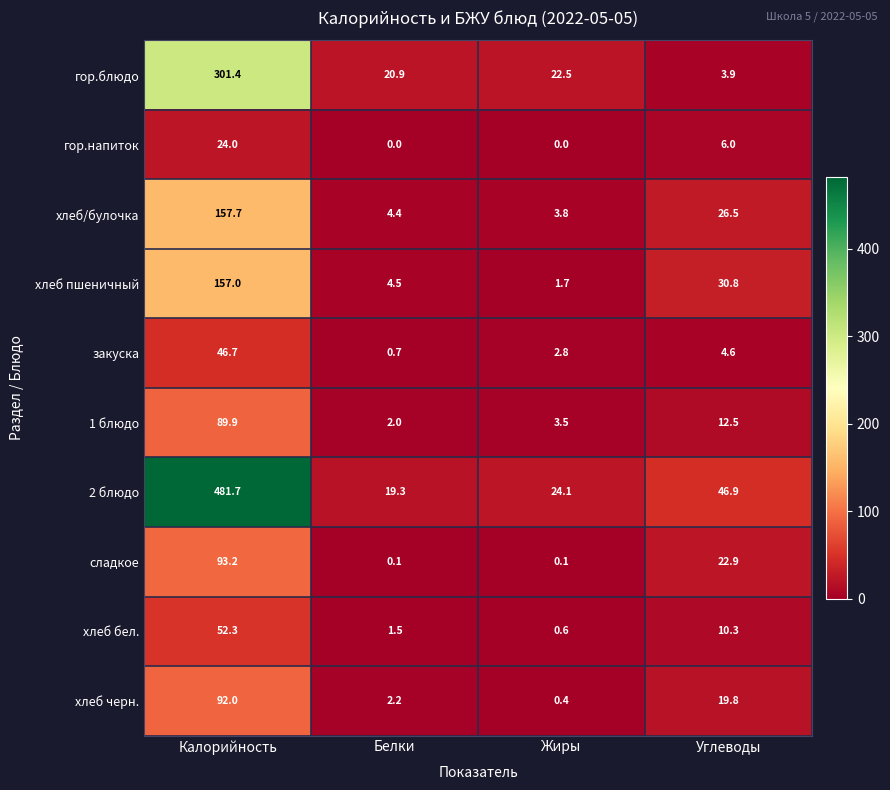

Which series has the widest spread of values?

2 блюдо